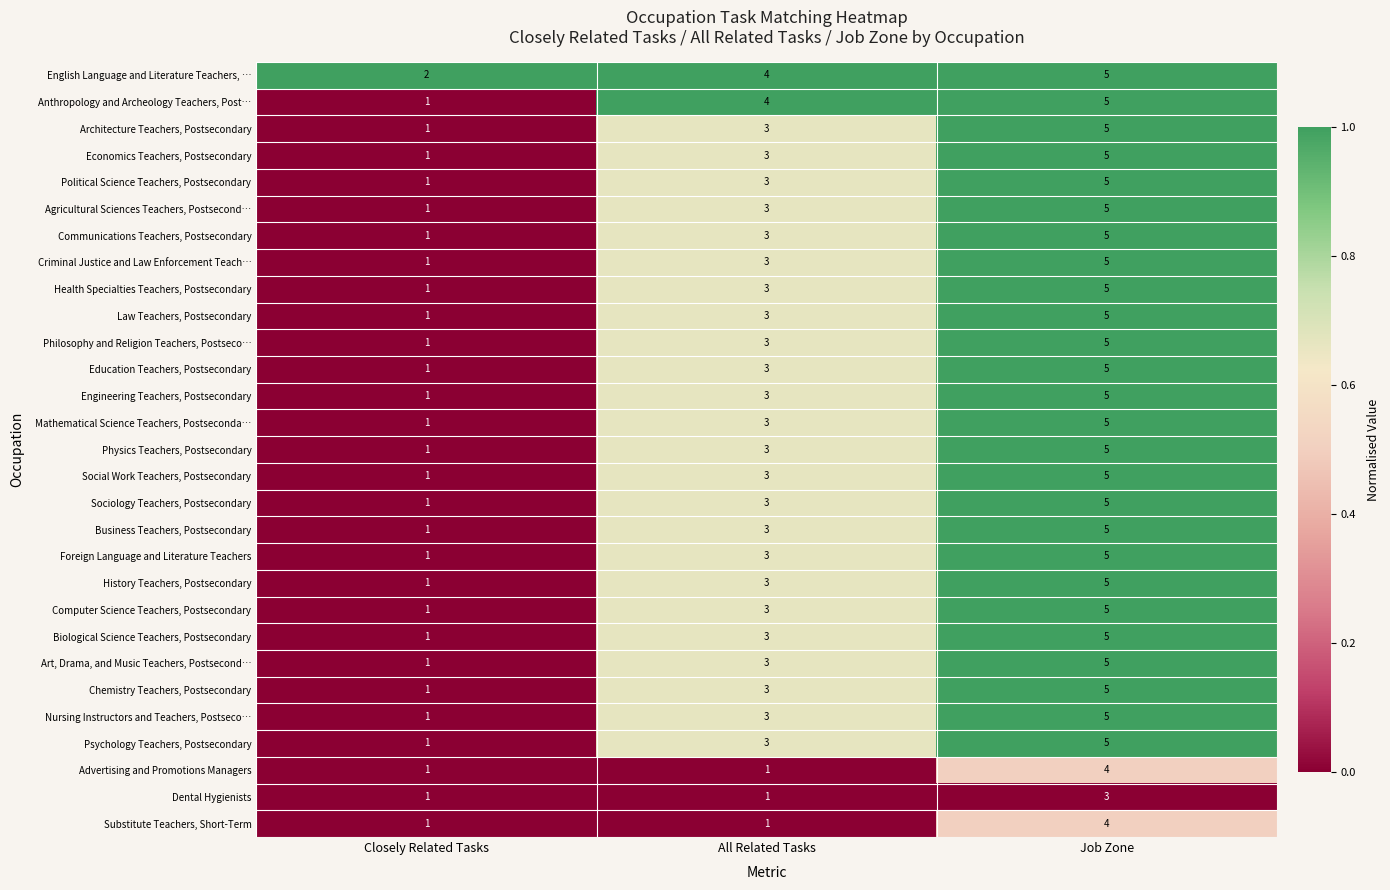

What is the average value of the Business Teachers, Postsecondary series?

3